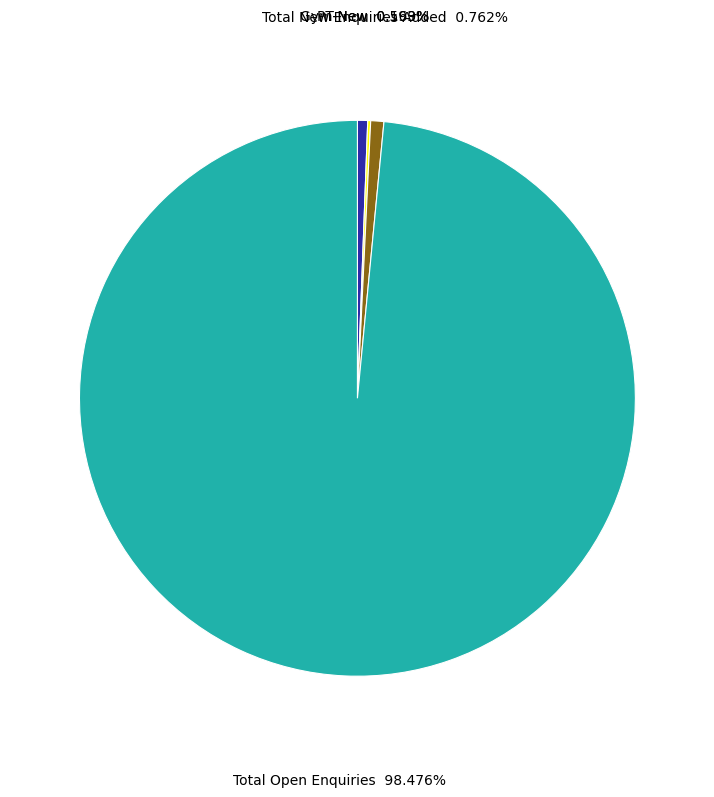

Is there any slice that represents more than half of the pie?

Yes